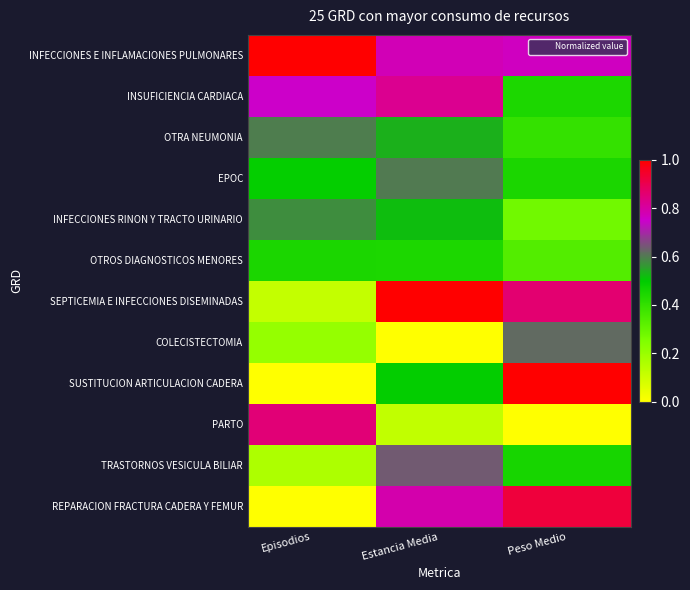

Reading left to right, what are all the values shown in this chart?

INFECCIONES E INFLAMACIONES PULMONARES: Episodios=1.0	Estancia Media=0.8	Peso Medio=0.8
INSUFICIENCIA CARDIACA: Episodios=0.8	Estancia Media=0.8	Peso Medio=0.4
OTRA NEUMONIA: Episodios=0.6	Estancia Media=0.5	Peso Medio=0.4
EPOC: Episodios=0.5	Estancia Media=0.6	Peso Medio=0.4
INFECCIONES RINON Y TRACTO URINARIO: Episodios=0.6	Estancia Media=0.5	Peso Medio=0.3
OTROS DIAGNOSTICOS MENORES: Episodios=0.4	Estancia Media=0.4	Peso Medio=0.3
SEPTICEMIA E INFECCIONES DISEMINADAS: Episodios=0.1	Estancia Media=1.0	Peso Medio=0.9
COLECISTECTOMIA: Episodios=0.2	Estancia Media=0.0	Peso Medio=0.6
SUSTITUCION ARTICULACION CADERA: Episodios=0.0	Estancia Media=0.5	Peso Medio=1.0
PARTO: Episodios=0.9	Estancia Media=0.1	Peso Medio=0.0
TRASTORNOS VESICULA BILIAR: Episodios=0.2	Estancia Media=0.6	Peso Medio=0.5
REPARACION FRACTURA CADERA Y FEMUR: Episodios=0.0	Estancia Media=0.8	Peso Medio=0.9